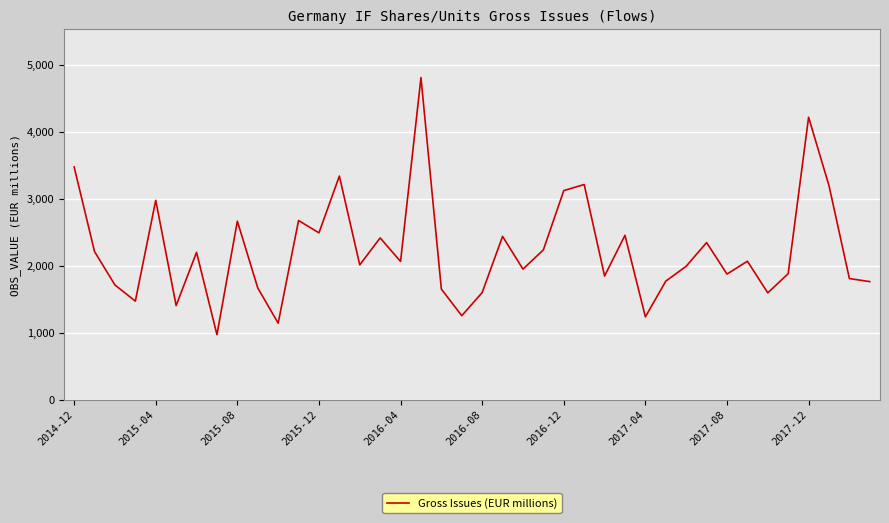

What is the greatest value displayed?

4812.7